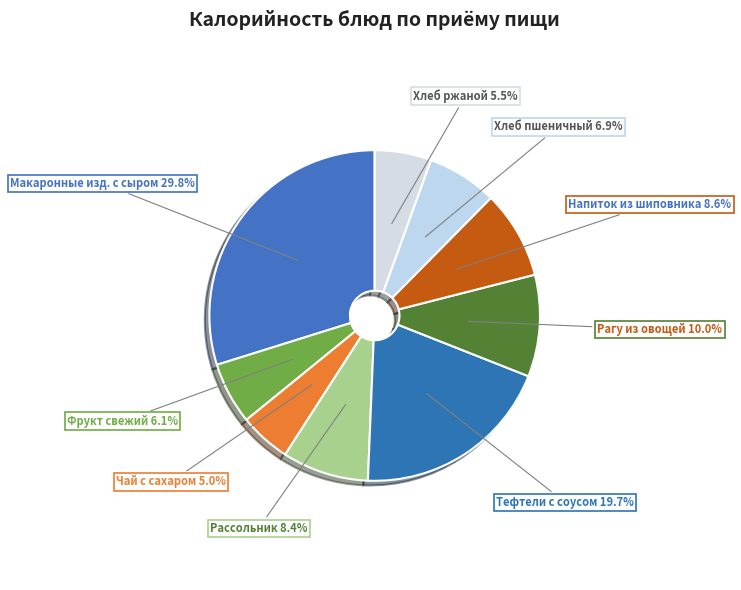

How many slices are in this pie chart?

9